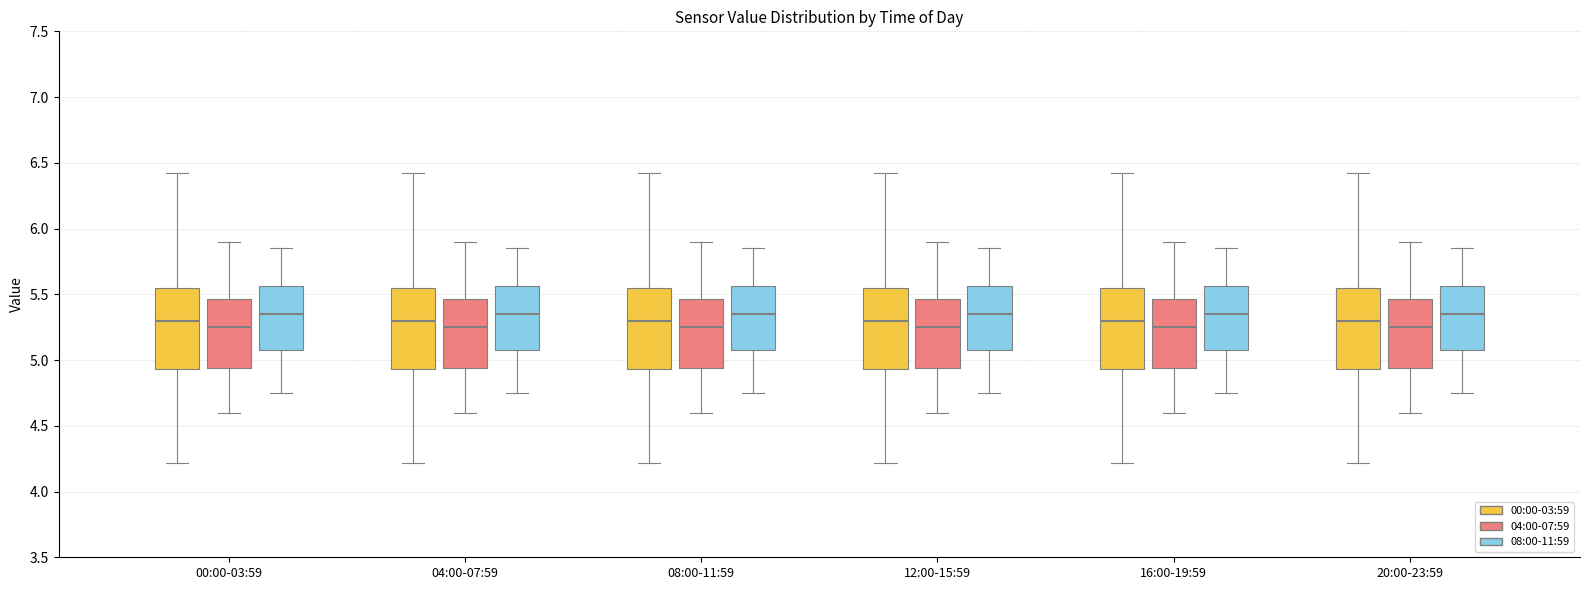

Reading left to right, transcribe this box plot: for each box, give where its median line is, the range the box spans, and where its two whiskers end, as read against the y-axis. The values are not printed on the chart, so give them approximately, as read against the axis.

00:00-03:59 (00:00-03:59): median 5.30, box 4.95 to 5.55, whiskers 4.20 to 6.40
00:00-03:59 (04:00-07:59): median 5.25, box 4.95 to 5.45, whiskers 4.60 to 5.90
00:00-03:59 (08:00-11:59): median 5.35, box 5.10 to 5.55, whiskers 4.75 to 5.85
04:00-07:59 (00:00-03:59): median 5.30, box 4.95 to 5.55, whiskers 4.20 to 6.40
04:00-07:59 (04:00-07:59): median 5.25, box 4.95 to 5.45, whiskers 4.60 to 5.90
04:00-07:59 (08:00-11:59): median 5.35, box 5.10 to 5.55, whiskers 4.75 to 5.85
08:00-11:59 (00:00-03:59): median 5.30, box 4.95 to 5.55, whiskers 4.20 to 6.40
08:00-11:59 (04:00-07:59): median 5.25, box 4.95 to 5.45, whiskers 4.60 to 5.90
08:00-11:59 (08:00-11:59): median 5.35, box 5.10 to 5.55, whiskers 4.75 to 5.85
12:00-15:59 (00:00-03:59): median 5.30, box 4.95 to 5.55, whiskers 4.20 to 6.40
12:00-15:59 (04:00-07:59): median 5.25, box 4.95 to 5.45, whiskers 4.60 to 5.90
12:00-15:59 (08:00-11:59): median 5.35, box 5.10 to 5.55, whiskers 4.75 to 5.85
16:00-19:59 (00:00-03:59): median 5.30, box 4.95 to 5.55, whiskers 4.20 to 6.40
16:00-19:59 (04:00-07:59): median 5.25, box 4.95 to 5.45, whiskers 4.60 to 5.90
16:00-19:59 (08:00-11:59): median 5.35, box 5.10 to 5.55, whiskers 4.75 to 5.85
20:00-23:59 (00:00-03:59): median 5.30, box 4.95 to 5.55, whiskers 4.20 to 6.40
20:00-23:59 (04:00-07:59): median 5.25, box 4.95 to 5.45, whiskers 4.60 to 5.90
20:00-23:59 (08:00-11:59): median 5.35, box 5.10 to 5.55, whiskers 4.75 to 5.85